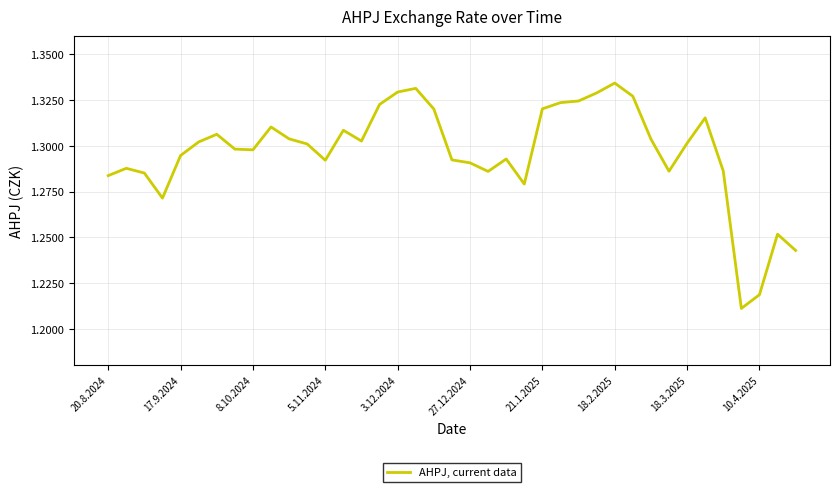

How many points are higher than both their immediate neighbors (excluding endpoints)?

9